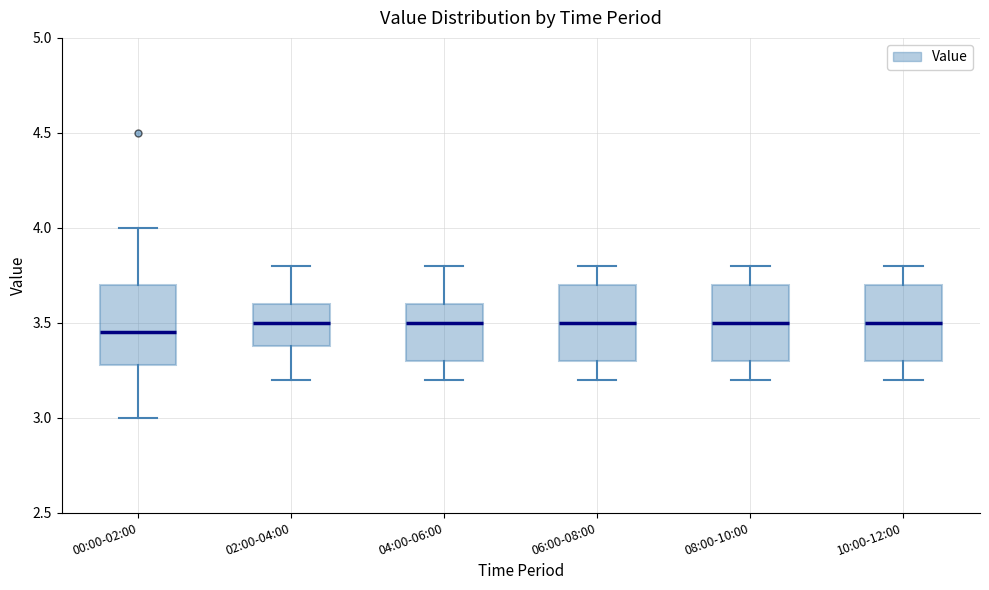

Reading left to right, read every box against the y-axis: the position of its median line, the range the box covers, and the ends of its whiskers. The values are not printed on the chart, so give them approximately, as read against the axis.

00:00-02:00: median 3.45, box 3.30 to 3.70, whiskers 3.00 to 4.00
02:00-04:00: median 3.50, box 3.40 to 3.60, whiskers 3.20 to 3.80
04:00-06:00: median 3.50, box 3.30 to 3.60, whiskers 3.20 to 3.80
06:00-08:00: median 3.50, box 3.30 to 3.70, whiskers 3.20 to 3.80
08:00-10:00: median 3.50, box 3.30 to 3.70, whiskers 3.20 to 3.80
10:00-12:00: median 3.50, box 3.30 to 3.70, whiskers 3.20 to 3.80